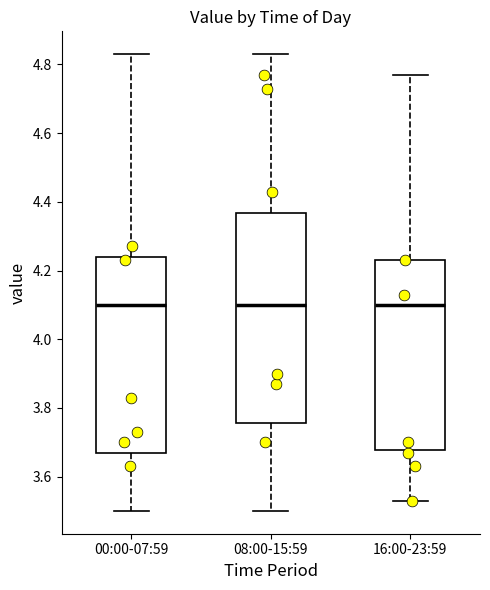

Reading left to right, transcribe this box plot: for each box, give where its median line is, the range the box spans, and where its two whiskers end, as read against the y-axis. The values are not printed on the chart, so give them approximately, as read against the axis.

00:00-07:59: median 4.10, box 3.68 to 4.24, whiskers 3.50 to 4.84
08:00-15:59: median 4.10, box 3.76 to 4.36, whiskers 3.50 to 4.84
16:00-23:59: median 4.10, box 3.68 to 4.24, whiskers 3.54 to 4.78